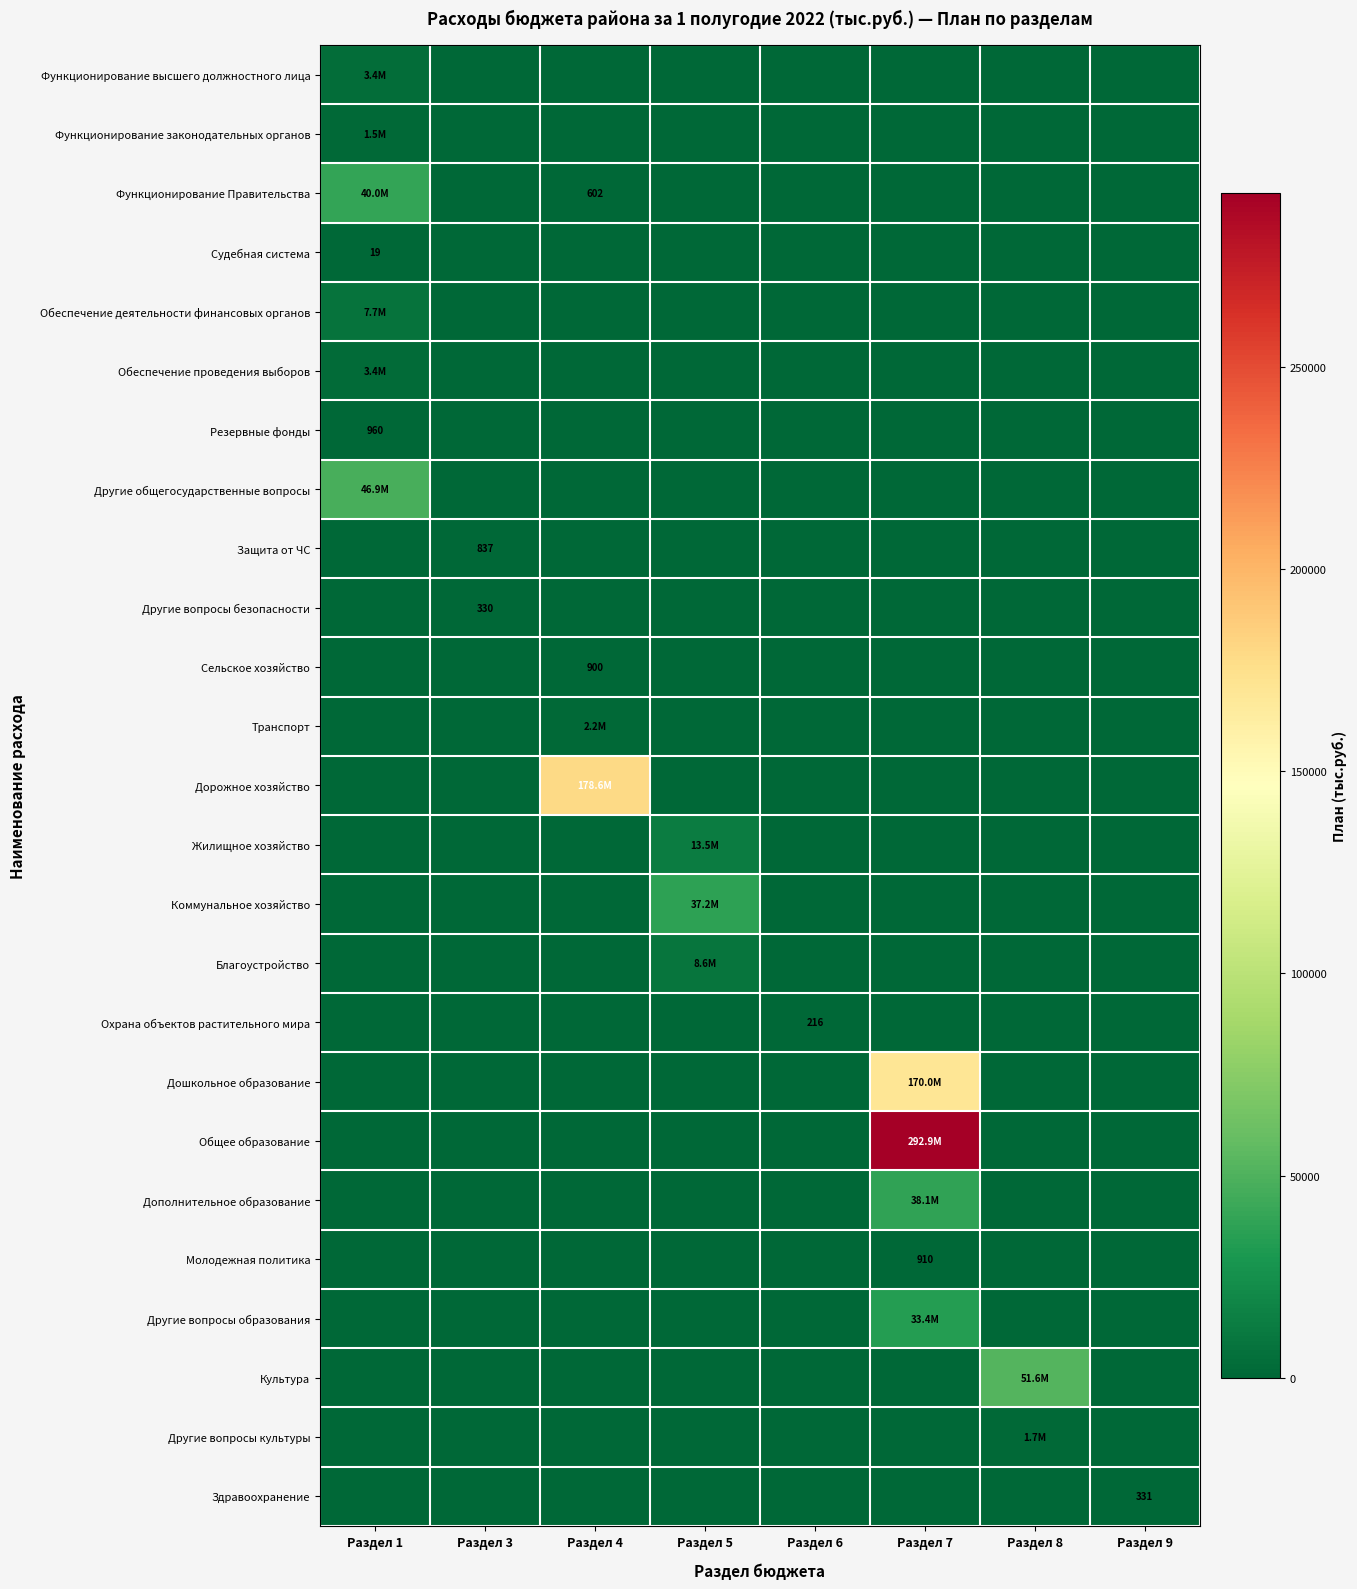

At how many categories does at least one series exceed 124608?

2